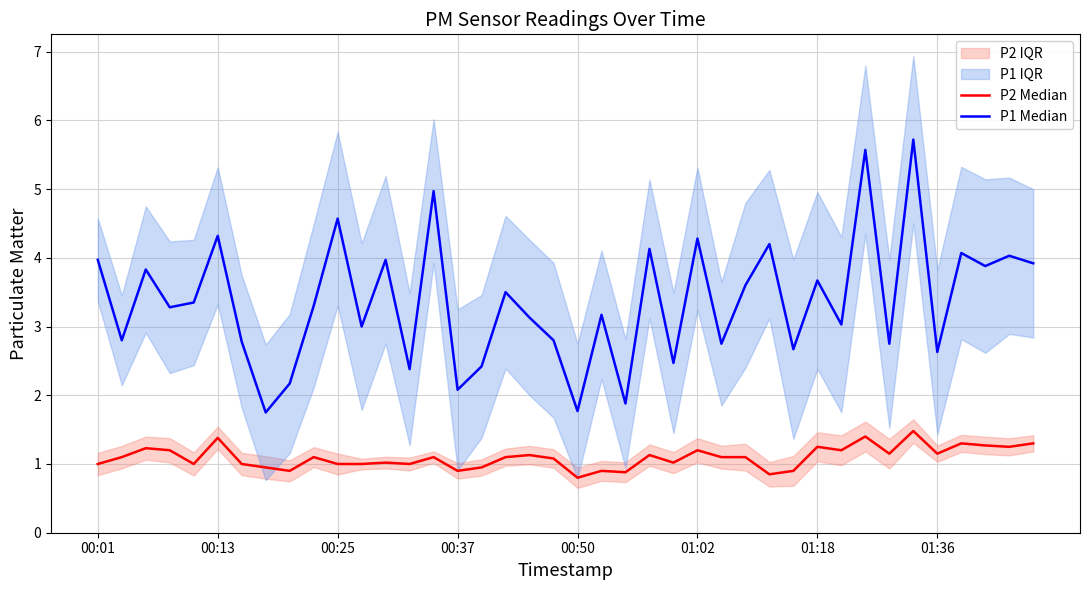

At which label does P1 Median first exceed 3?

00:01